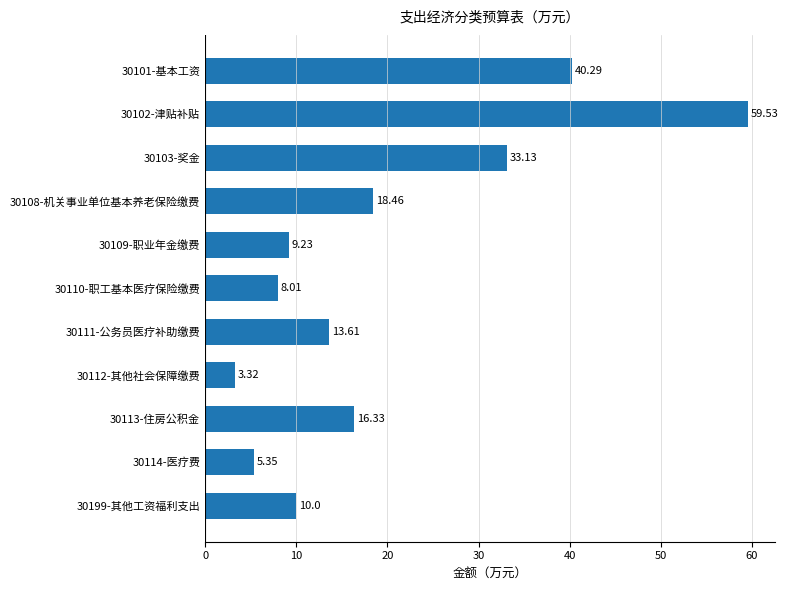

What is the change in value from 30112-其他社会保障缴费 to 30103-奖金?

+29.8